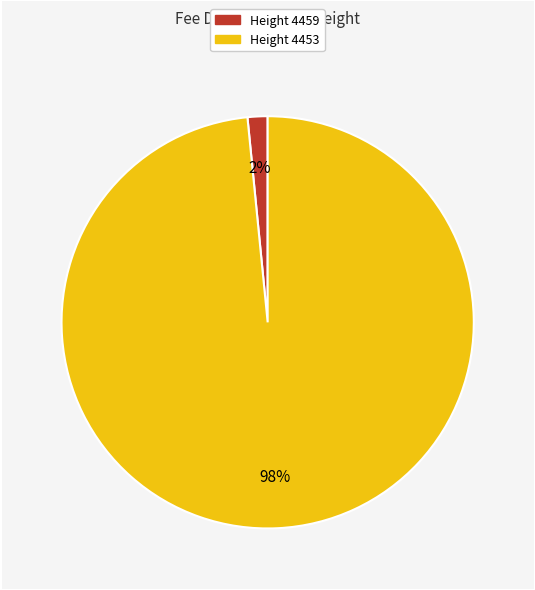

How many slices are in this pie chart?

2